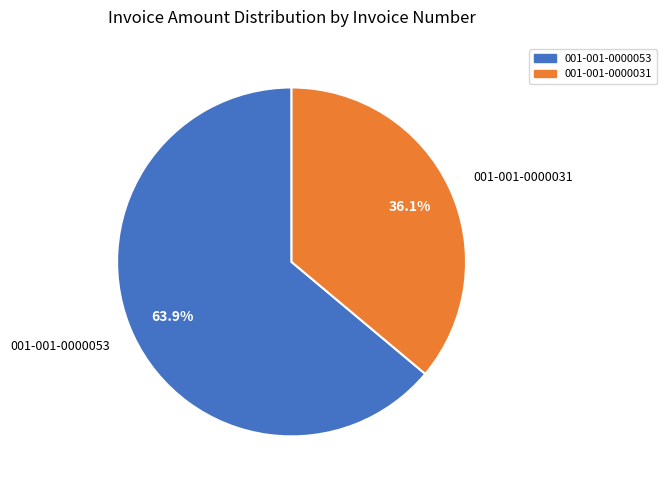

What percentage is the 001-001-0000031 slice, to the nearest percent?

36%